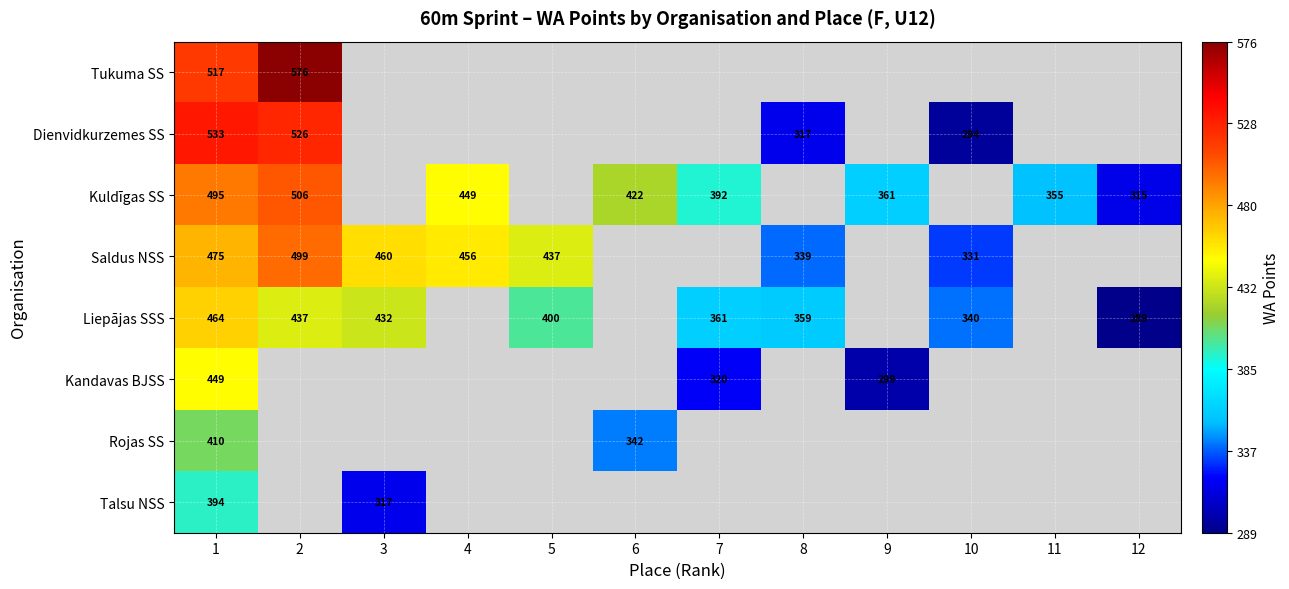

How many categories are shown in the chart?

12